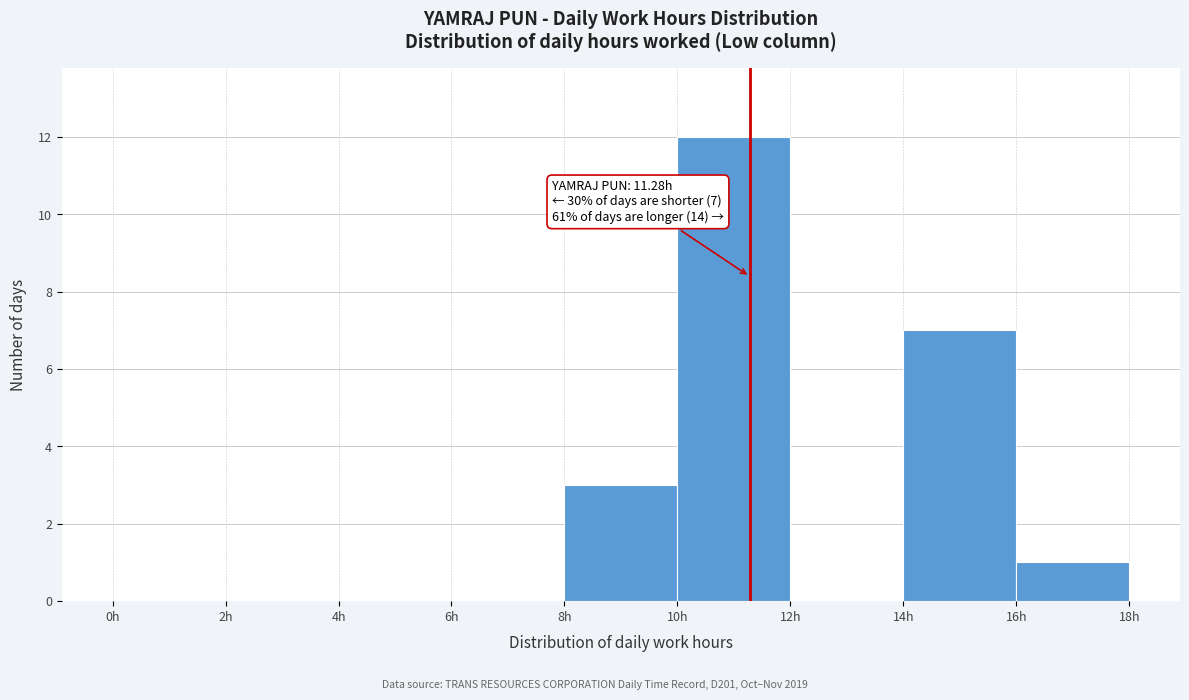

Over which range of the x-axis is the bar tallest?

10 to 12